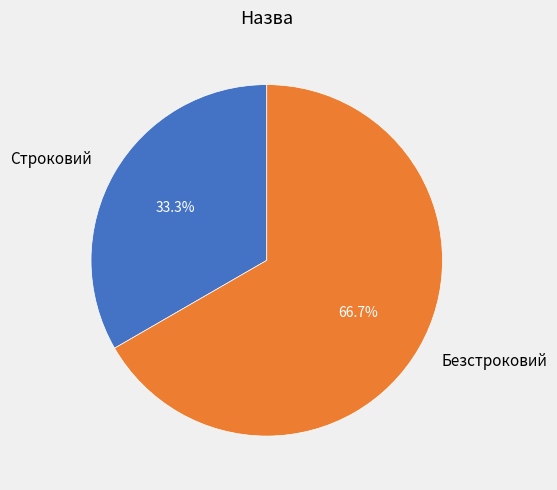

Which category has the biggest portion of the pie?

Безстроковий